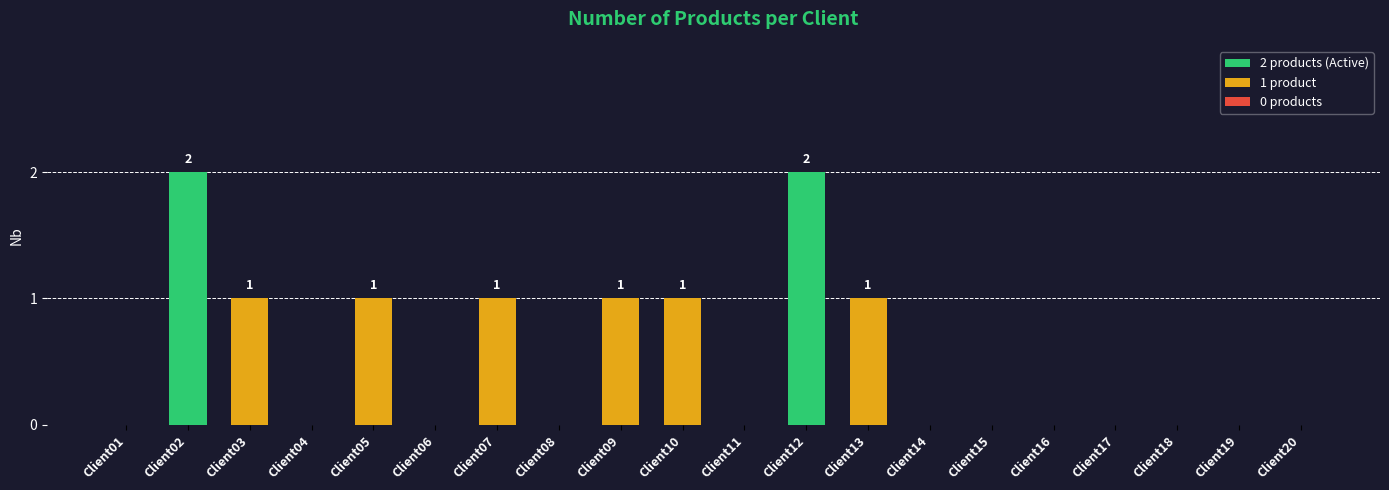

Reading left to right, transcribe all the data shown in this chart.

0	2	1	0	1	0	1	0	1	1	0	2	1	0	0	0	0	0	0	0